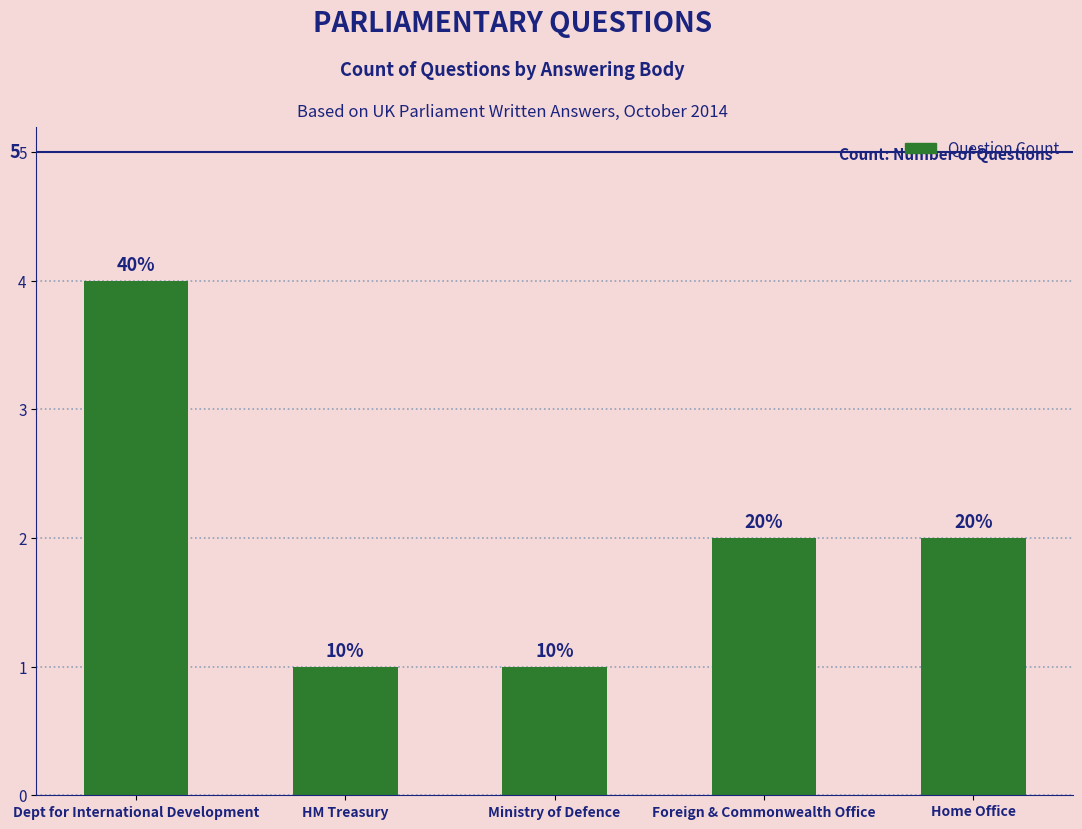

What is the approximate value at Ministry of Defence?

1